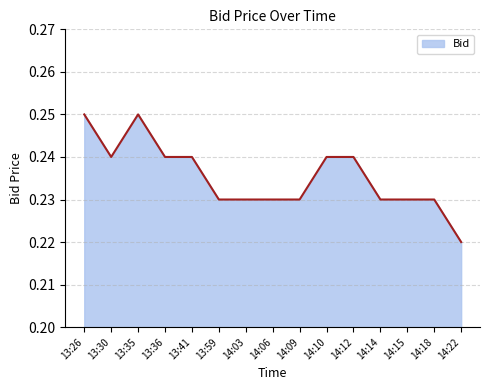

Where is the first local maximum?

13:35